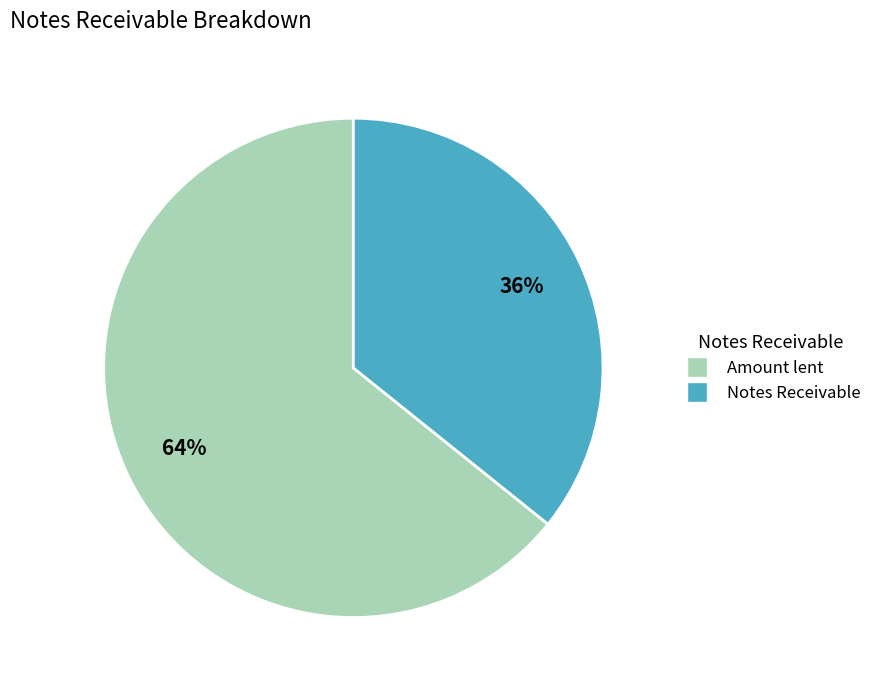

What is the smallest slice in the pie chart?

Notes Receivable